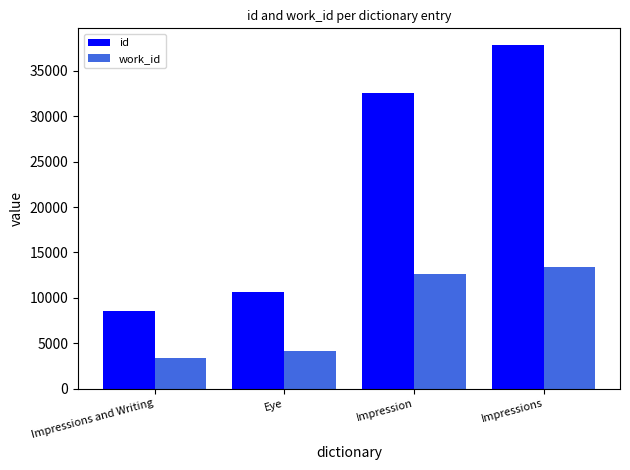

Is the value of work_id at Eye greater than the value of id at Eye?

No